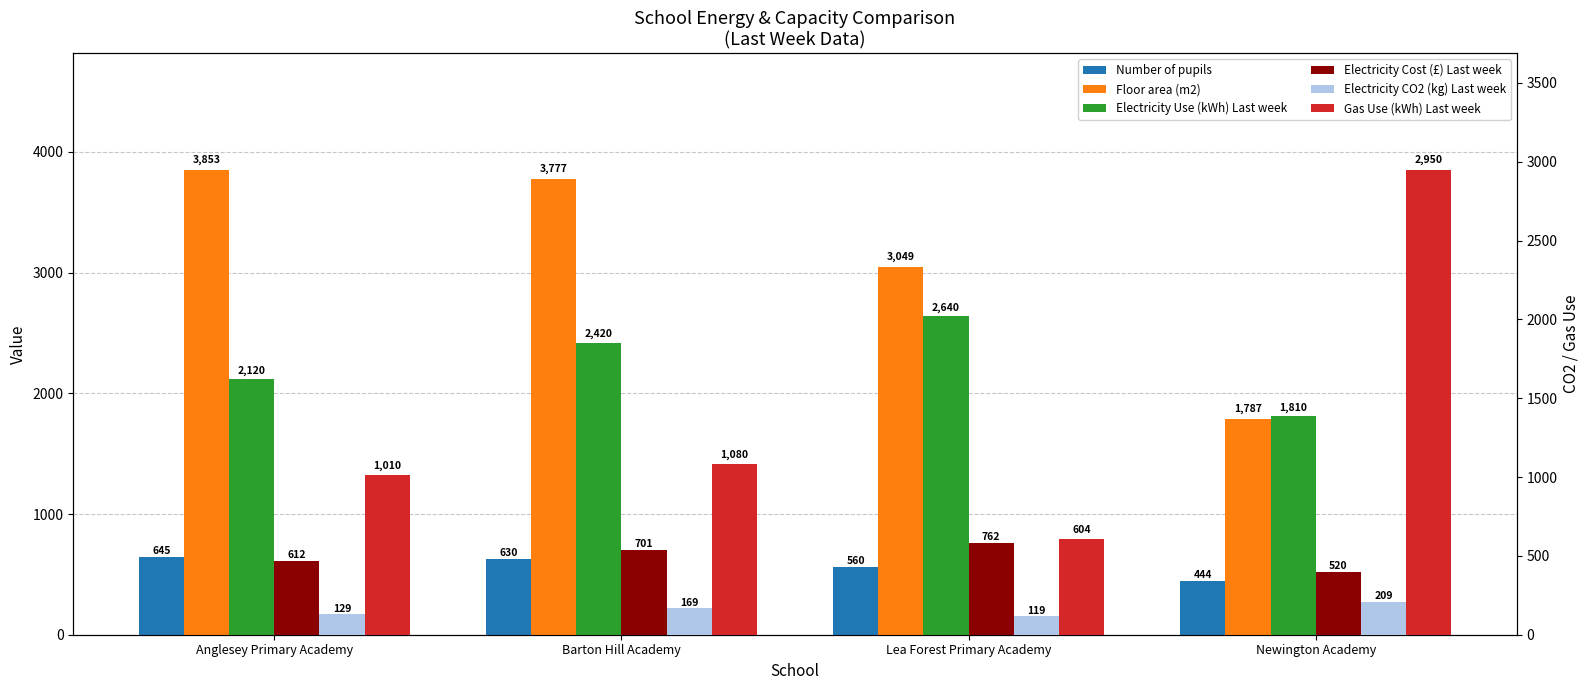

Which series changed the most between Barton Hill Academy and Newington Academy?

Floor area (m2)